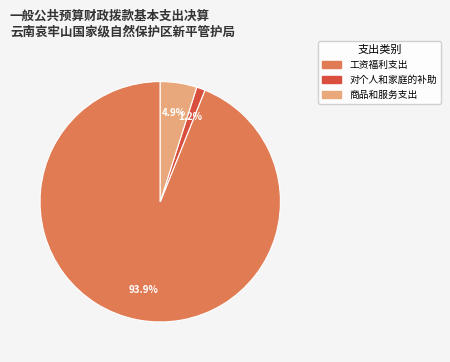

Is there any slice that represents more than half of the pie?

Yes